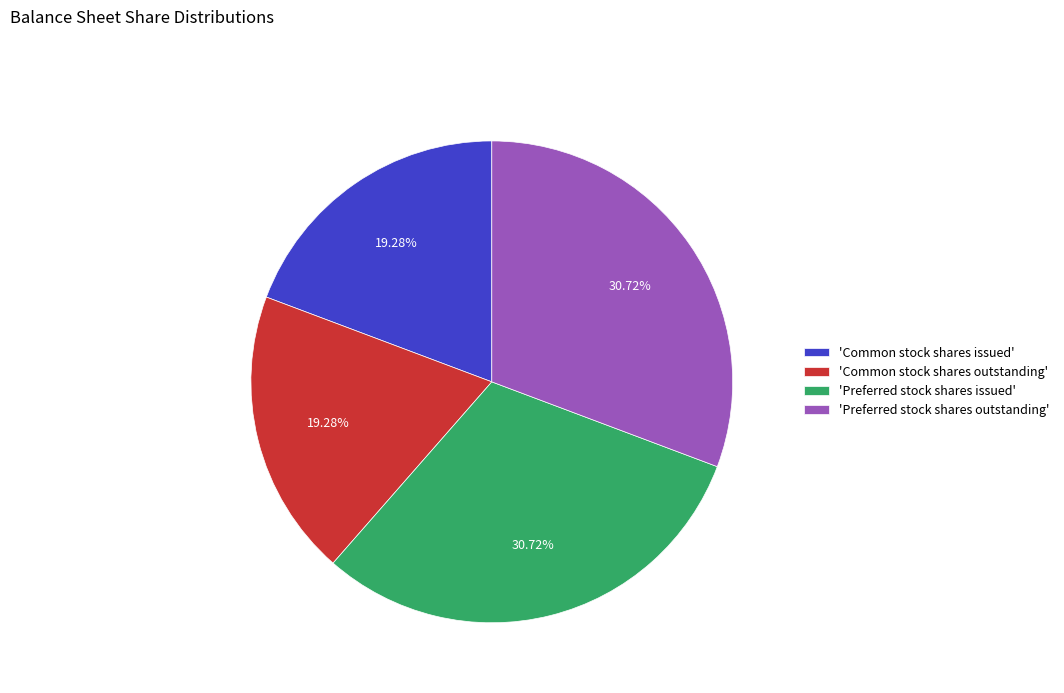

Is 'Common stock shares issued' the majority of the pie?

No